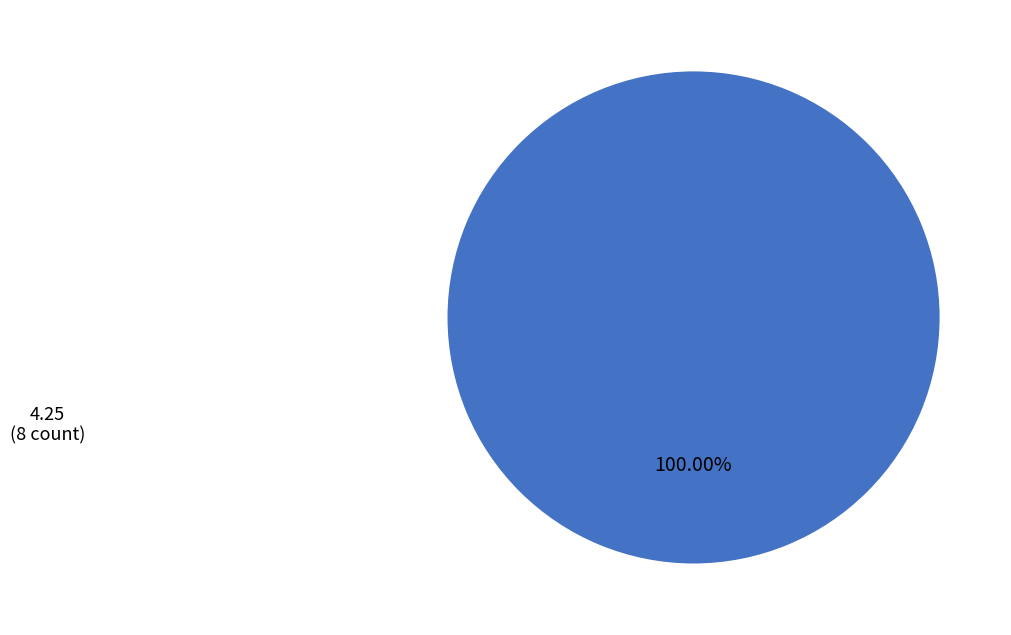

Does any single category account for the majority?

Yes